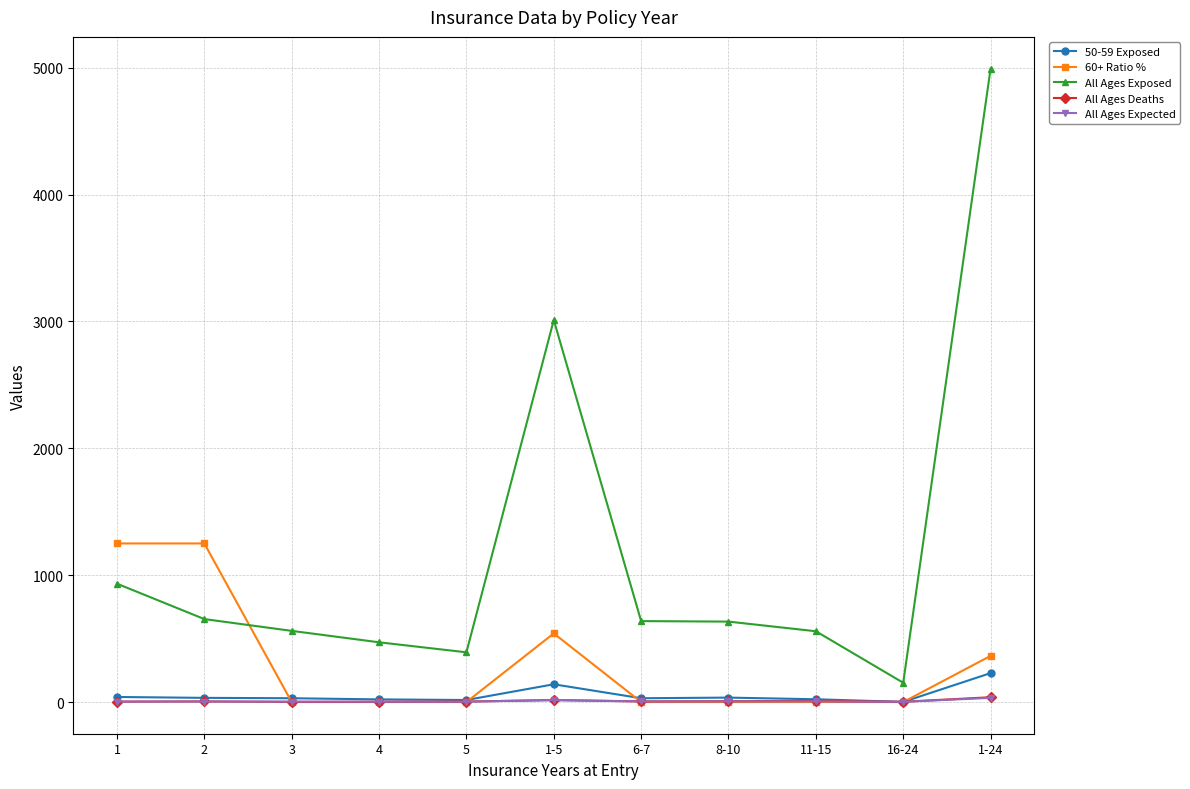

What is the difference between the highest and lowest values at 1-24?

4959.7